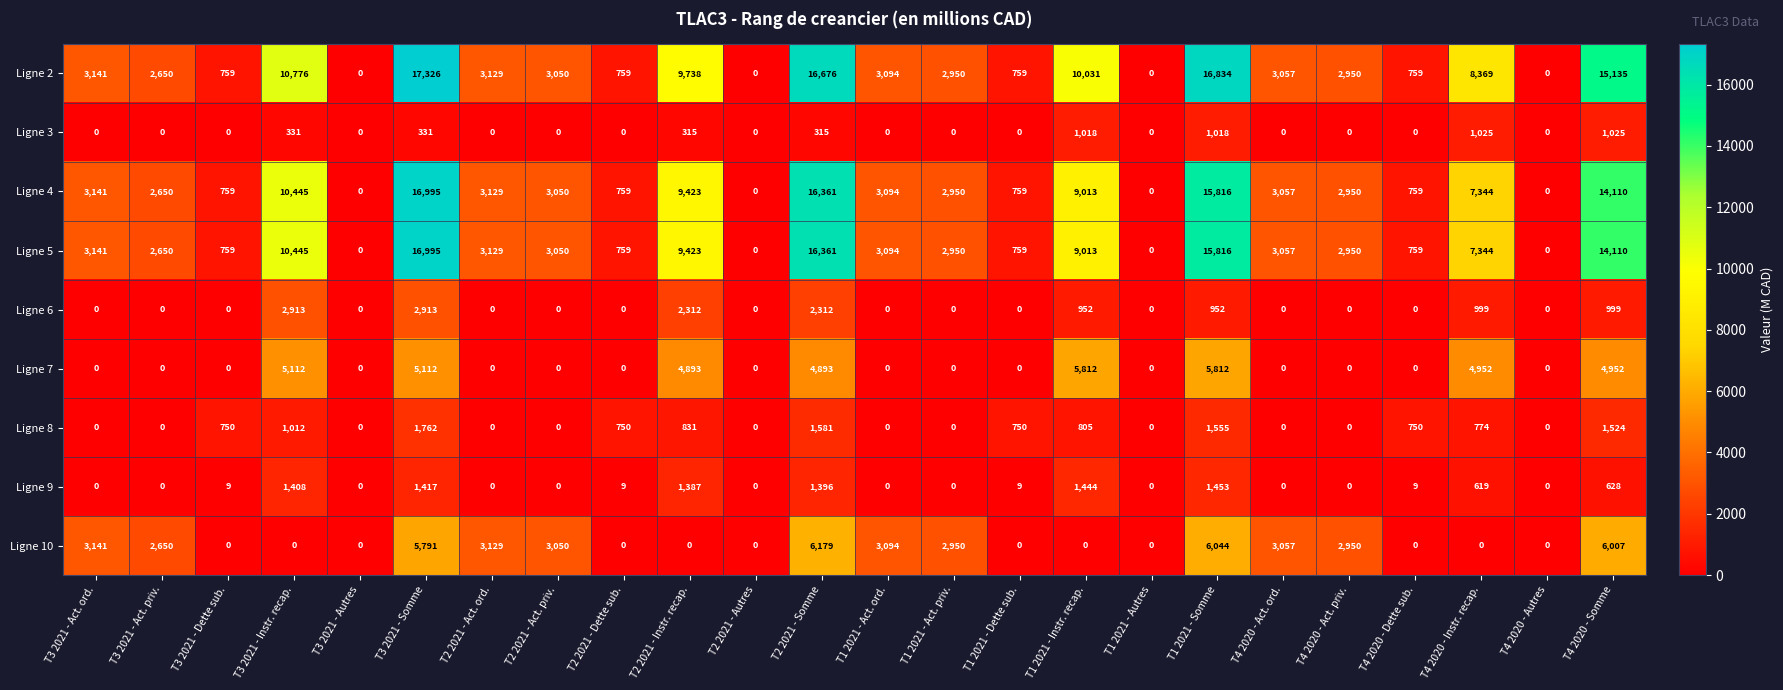

The value of Ligne 2 at T1 2021 - Act. priv. is 668. True or false?

False